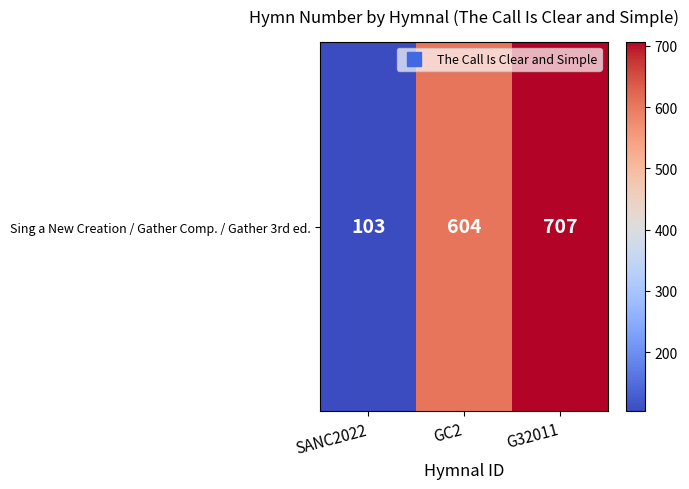

What is the difference between the maximum and minimum values?

604